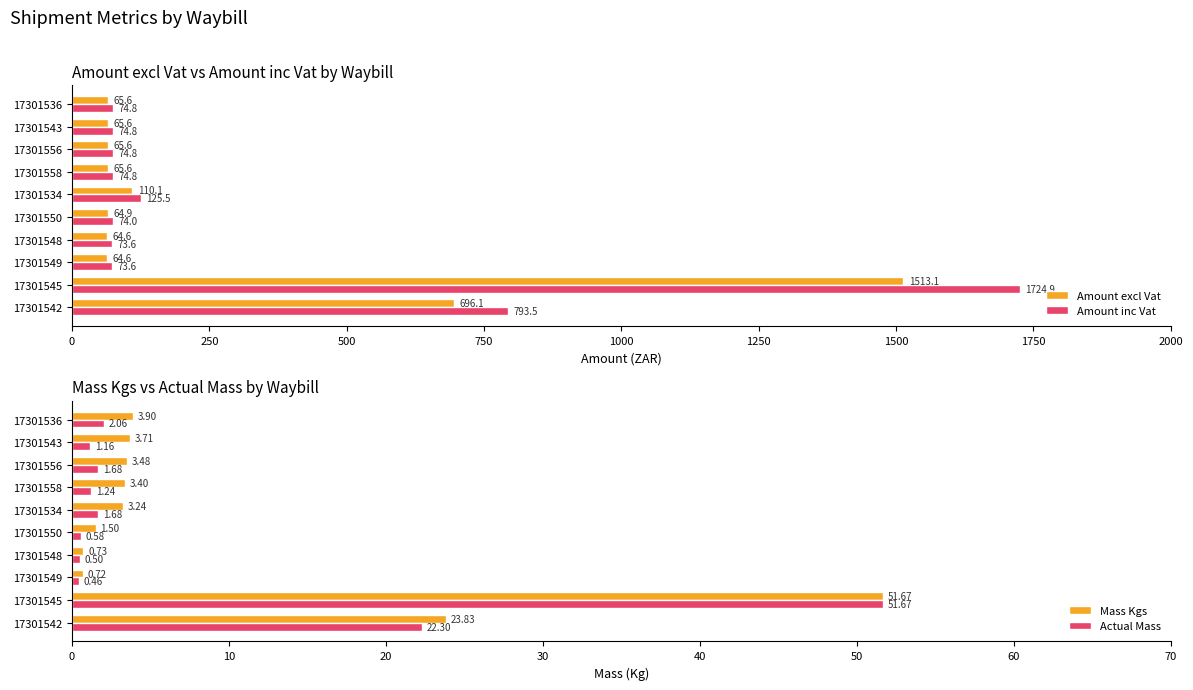

At how many categories does at least one series exceed 1481?

1